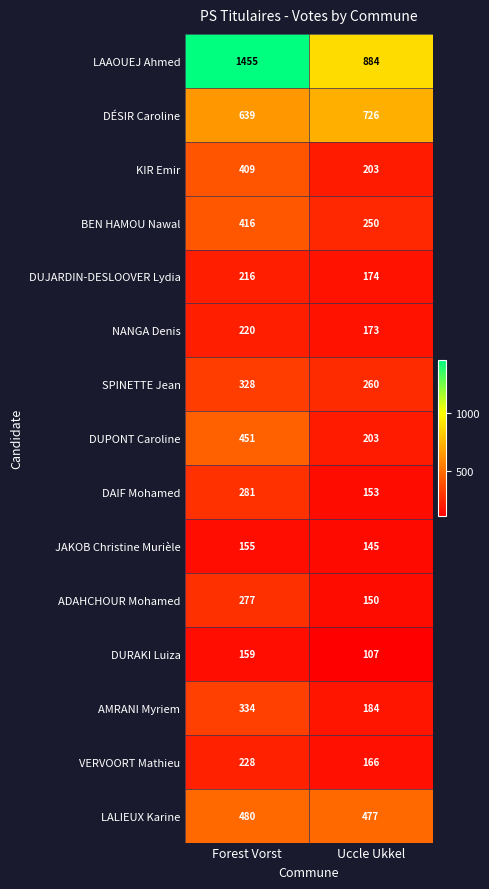

How many series are shown in this chart?

15